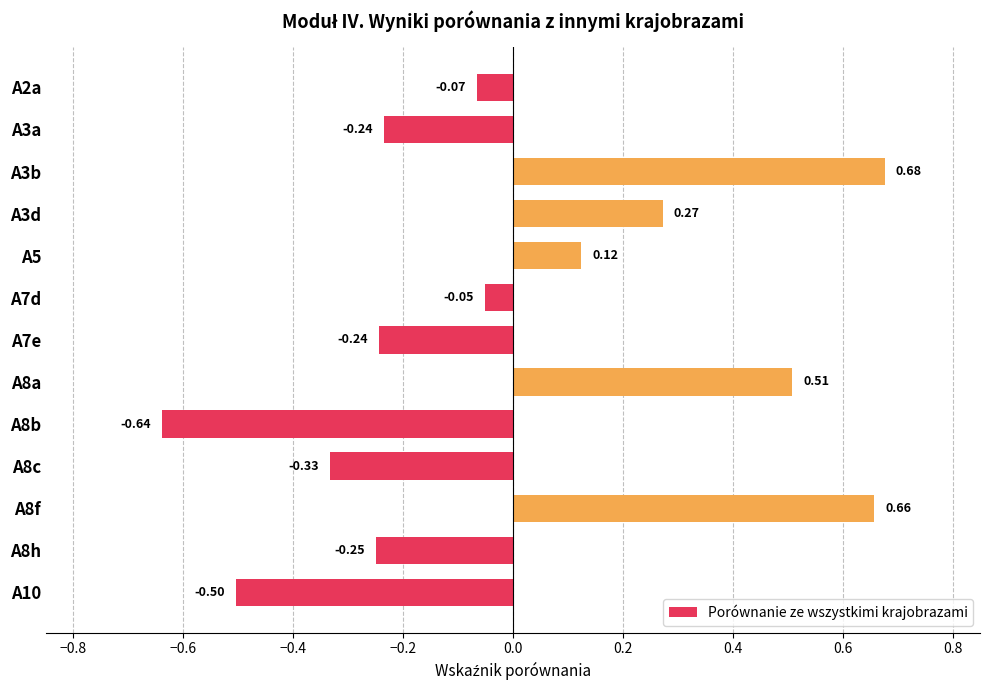

What is the difference between the second highest and second lowest values?

1.2